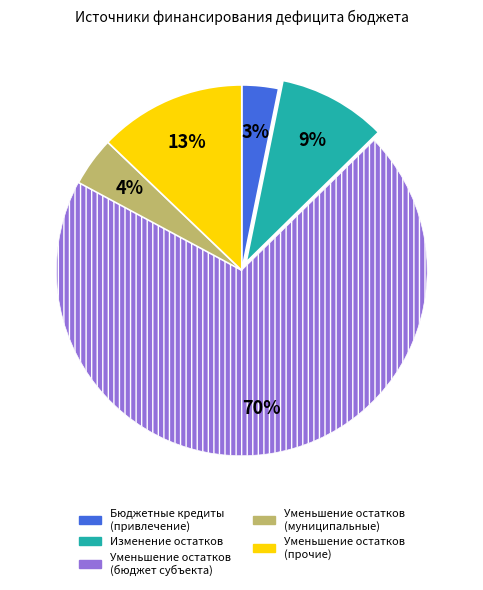

Is there any slice that represents more than half of the pie?

Yes